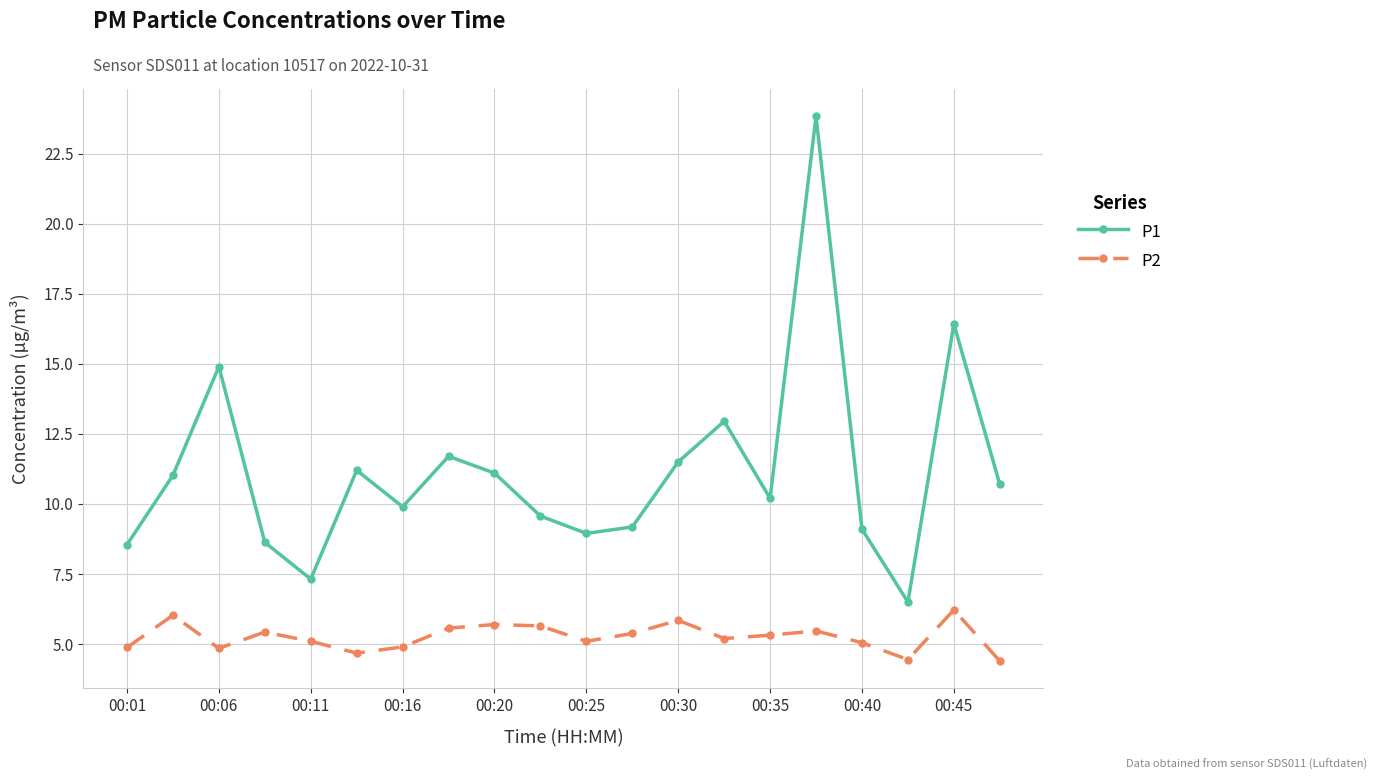

List the series in order of their peak value, highest first.

P1, P2